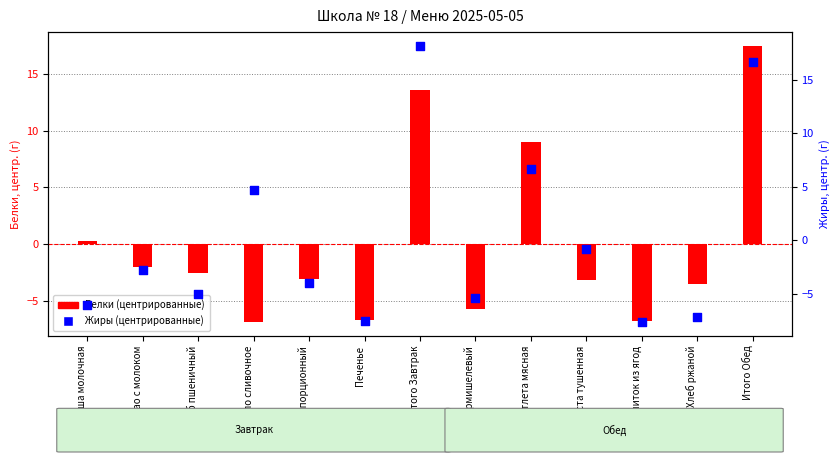

What are all the series names shown in the legend?

Белки (центрированные), Жиры (центрированные)